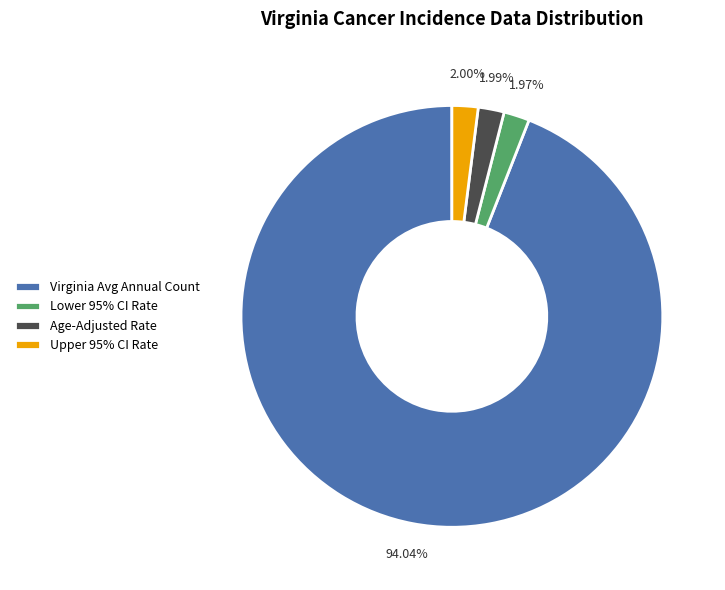

Is the sum of Lower 95% CI Rate and Virginia Avg Annual Count greater than half?

Yes